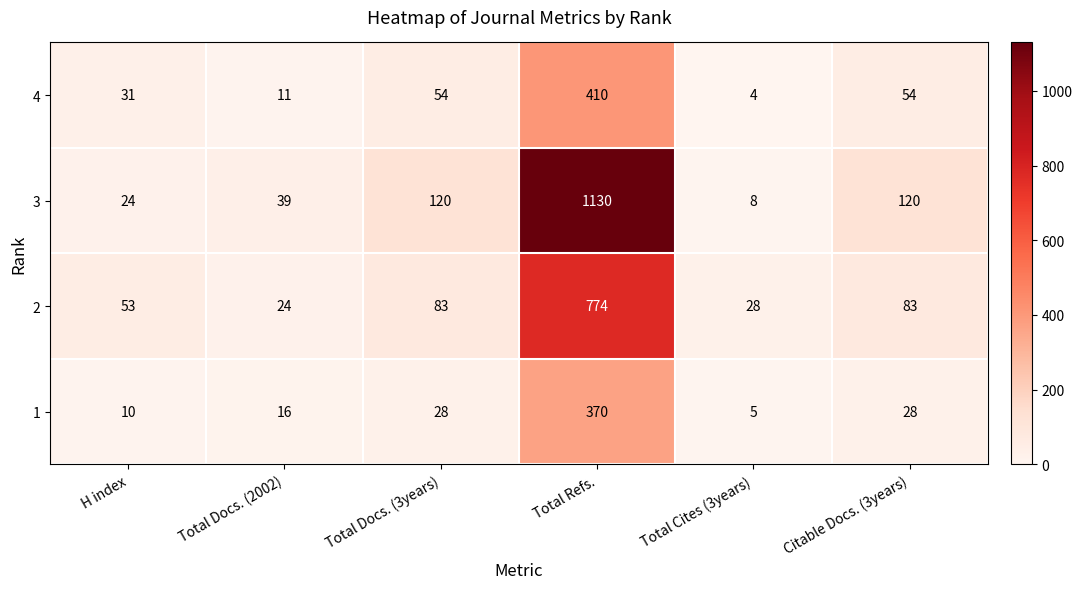

How many values in the 3 series are below 120?

3